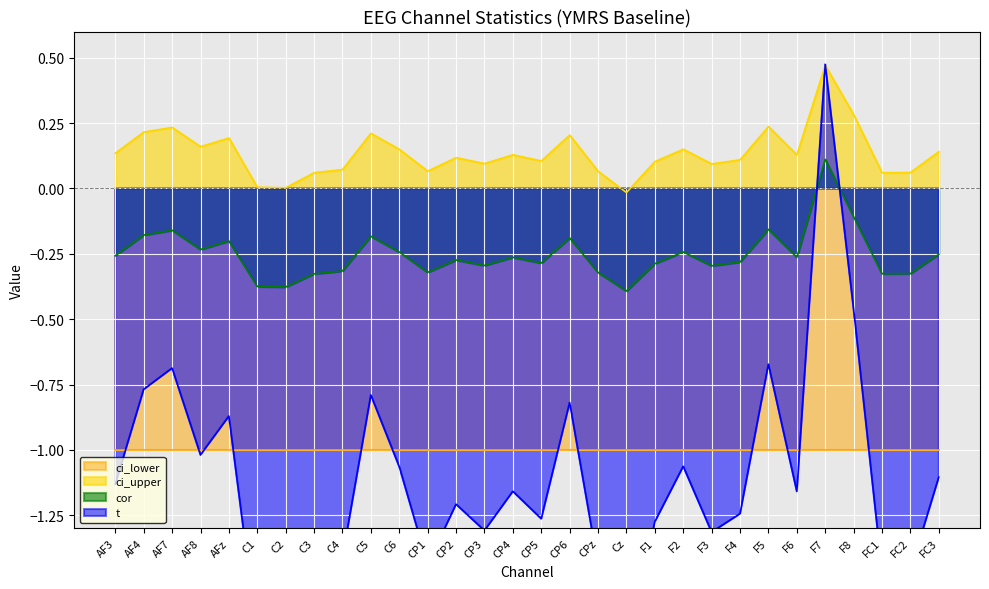

Where does the cor series first go above 0?

F7